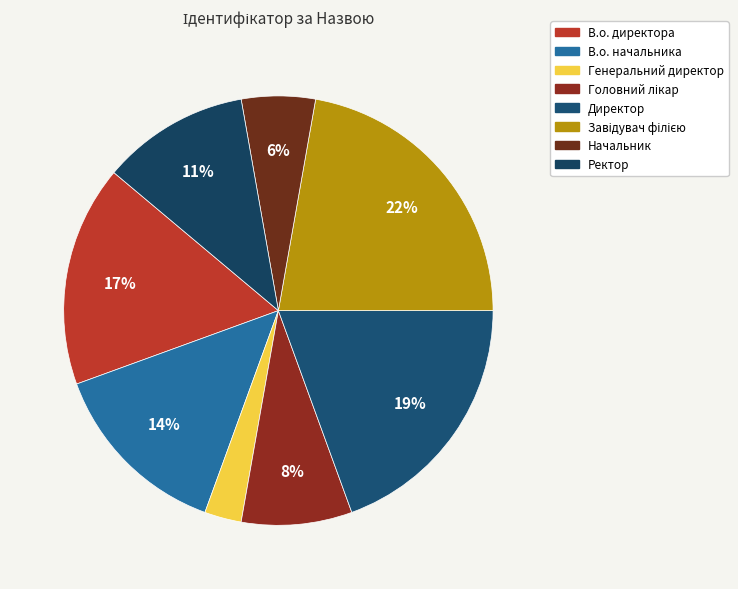

To the nearest percent, what is the difference between the largest and smallest slice percentages?

19%